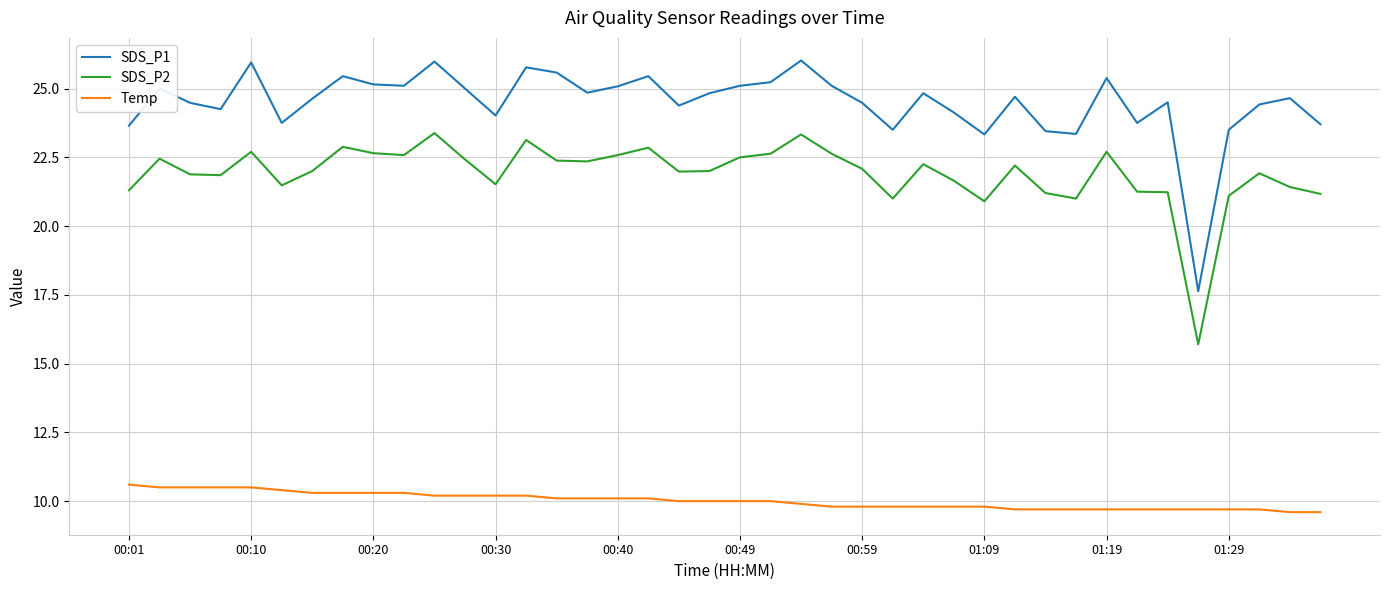

What is the maximum value for SDS_P2?

23.4